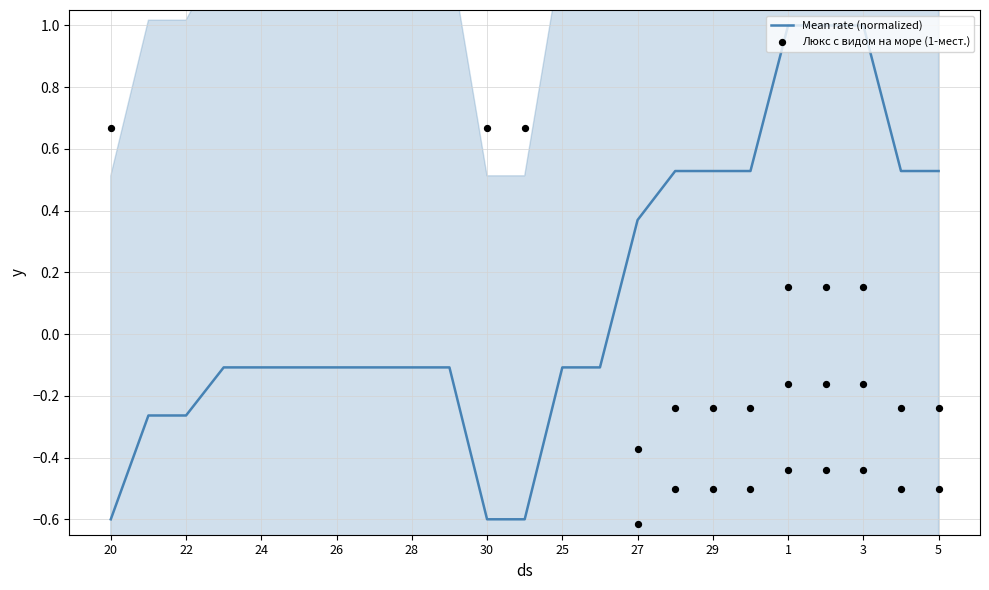

What is the lowest value of the Mean rate (normalized) series?

-0.6